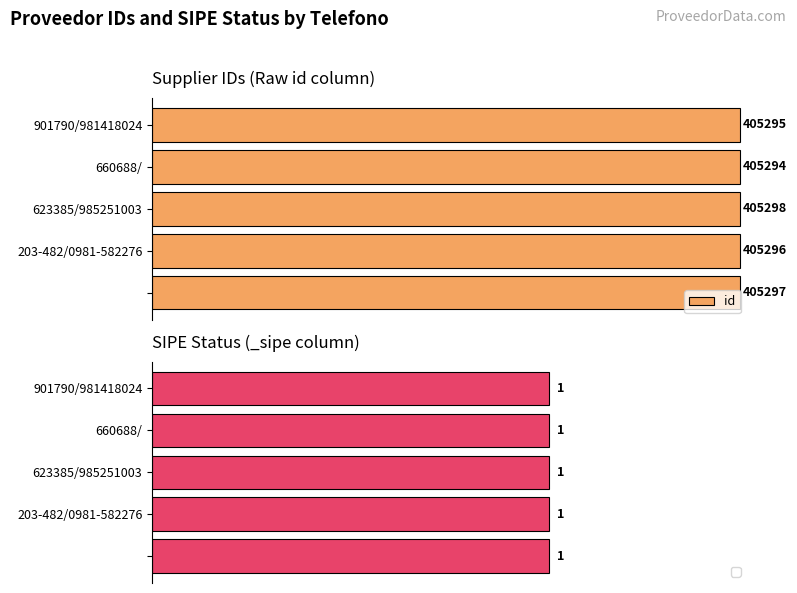

Where is id nearest to the value 405296?

203-482/0981-582276